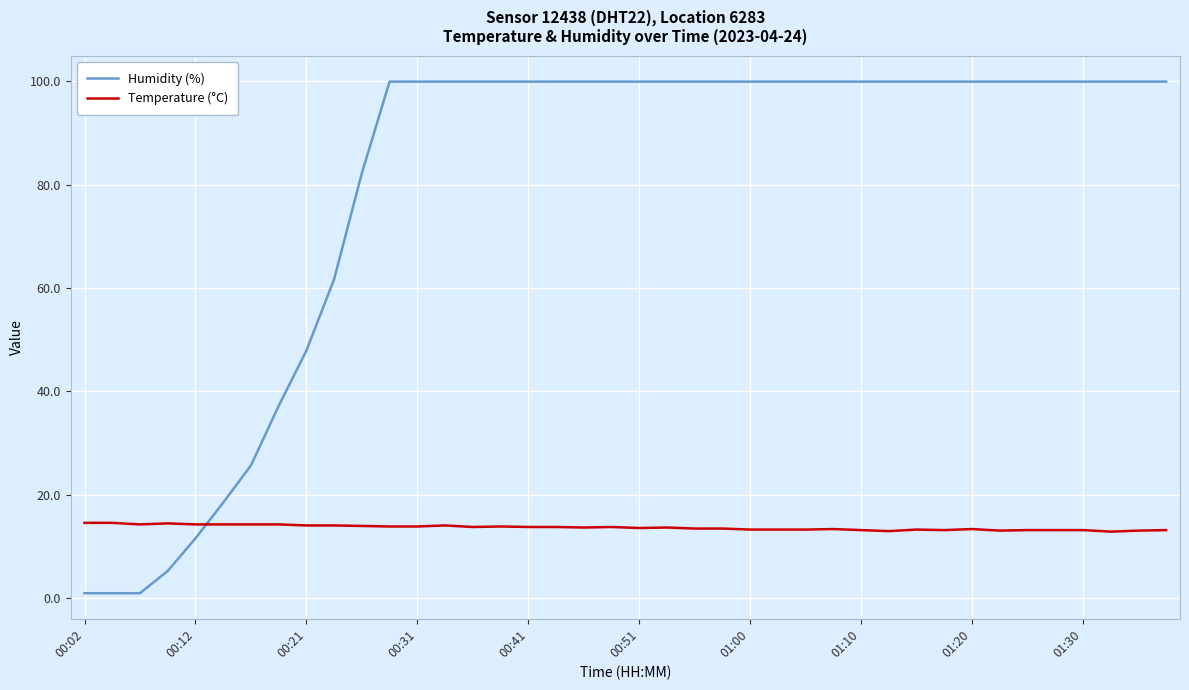

Which series has the widest spread of values?

Humidity (%)